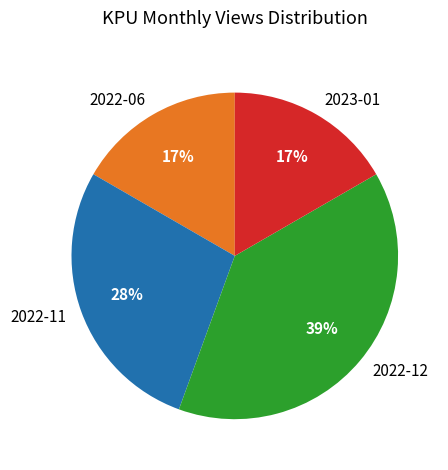

To the nearest percent, what is the average slice percentage?

25%